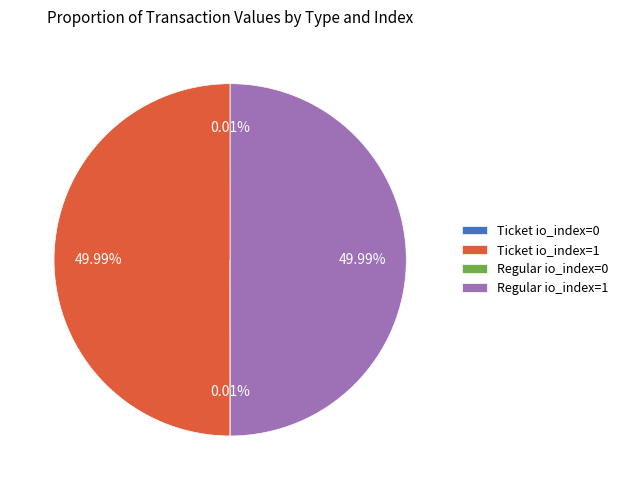

Is the sum of Regular io_index=1 and Ticket io_index=1 greater than half?

Yes